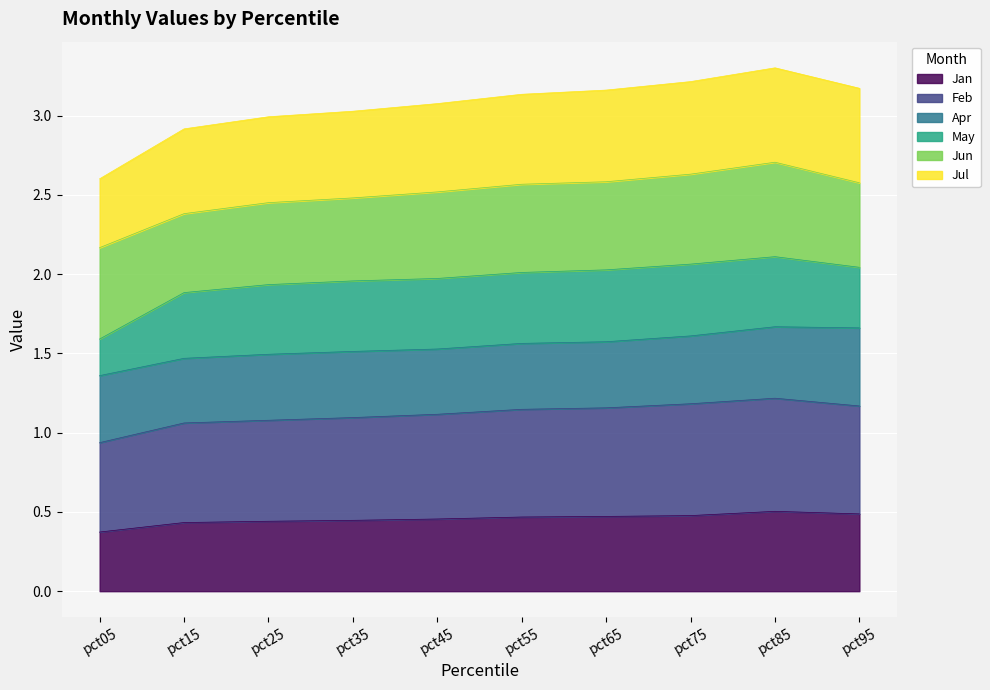

Where is the first local maximum for Feb?

pct85